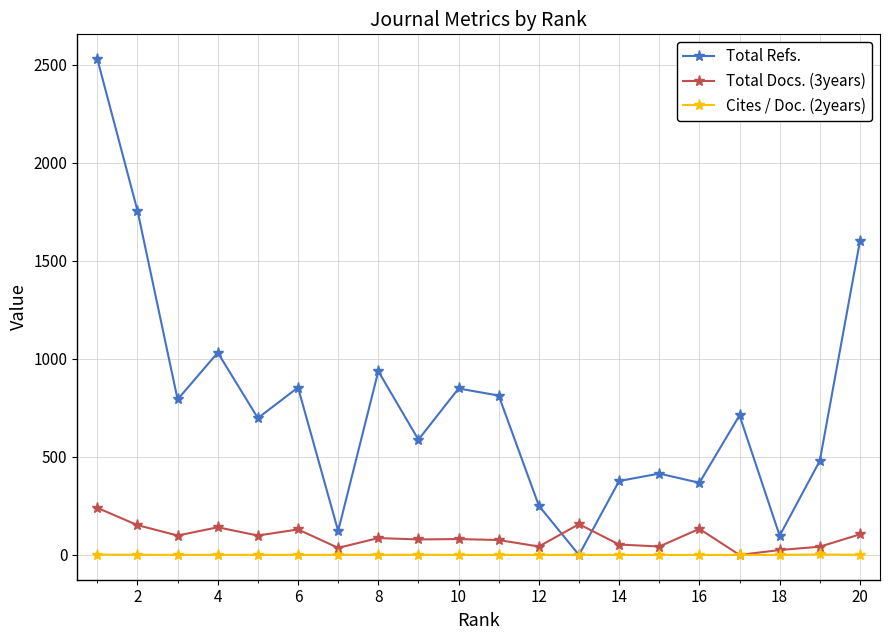

What is the value of the Total Docs. (3years) point at the 11th from the left?

76.0